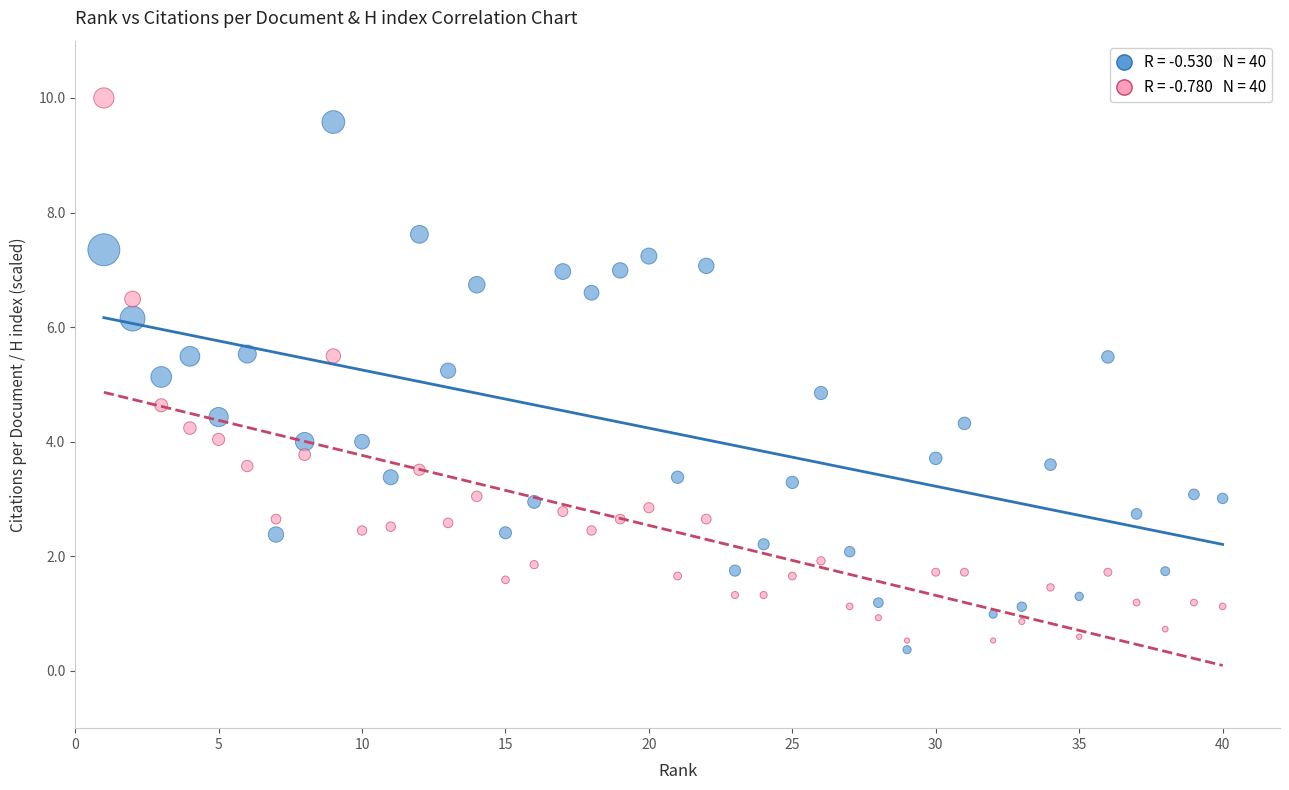

Across all data points, what is the range of X values (max minus min)?

39.0